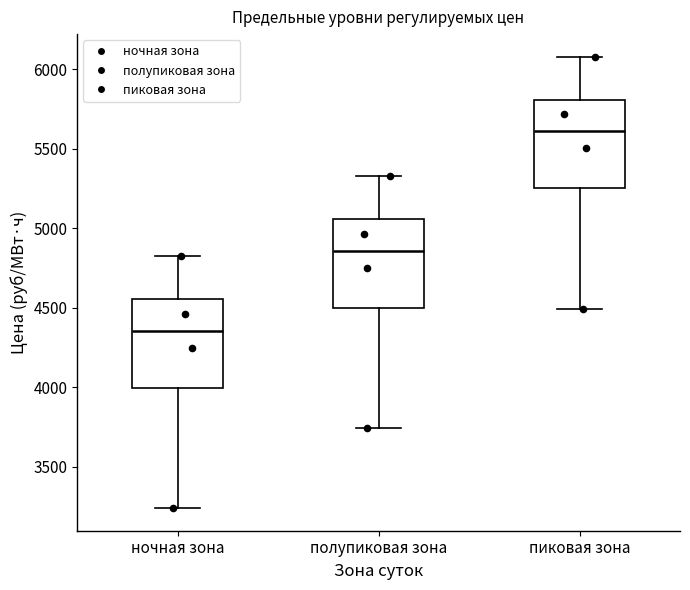

Reading left to right, transcribe this box plot: for each box, give where its median line is, the range the box spans, and where its two whiskers end, as read against the y-axis. The values are not printed on the chart, so give them approximately, as read against the axis.

ночная зона: median 4350, box 4000 to 4550, whiskers 3250 to 4800
полупиковая зона: median 4850, box 4500 to 5050, whiskers 3750 to 5350
пиковая зона: median 5600, box 5250 to 5800, whiskers 4500 to 6100